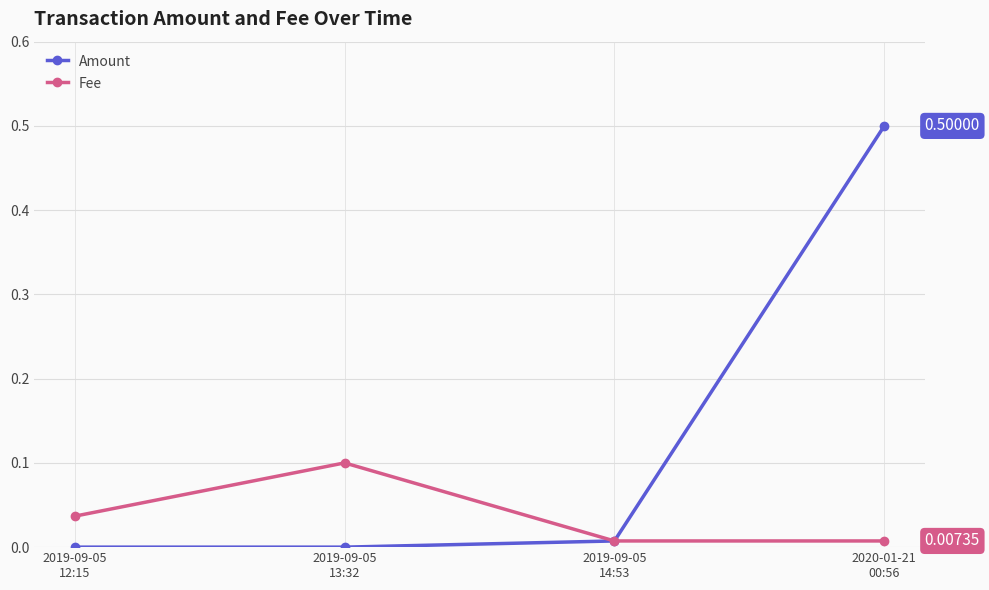

List the series in order of their peak value, highest first.

Amount, Fee